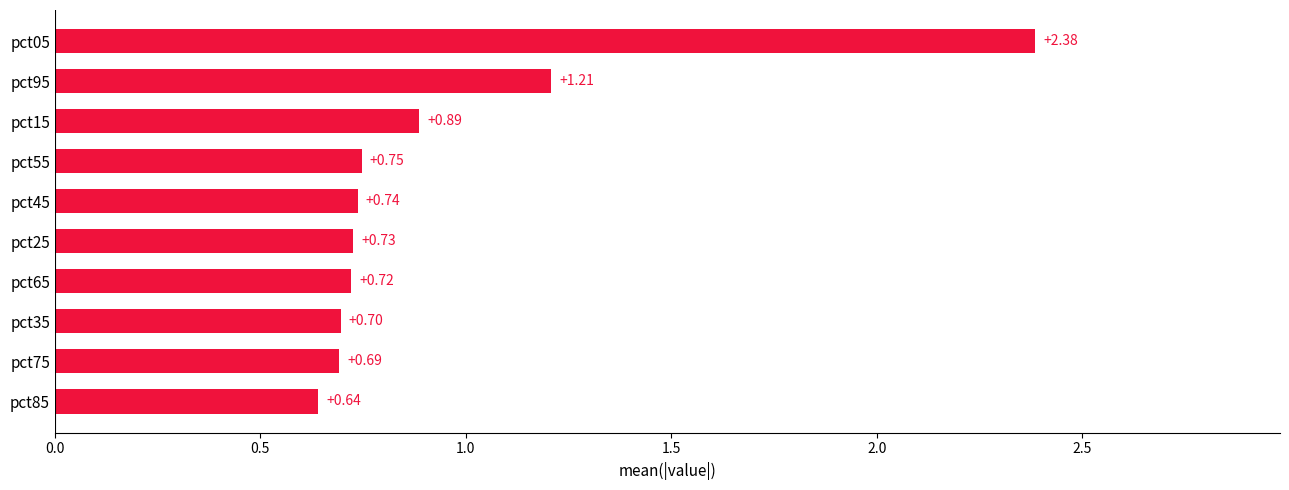

What is the change in value from pct75 to pct55?

+0.1